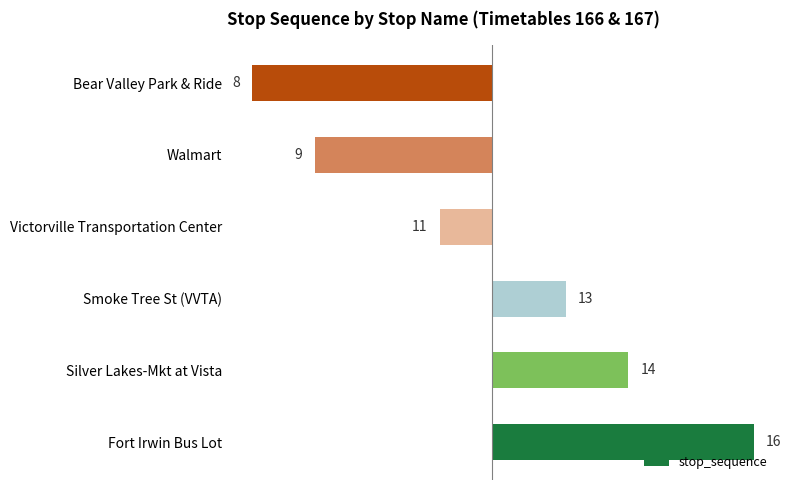

How many bars are there in total?

6